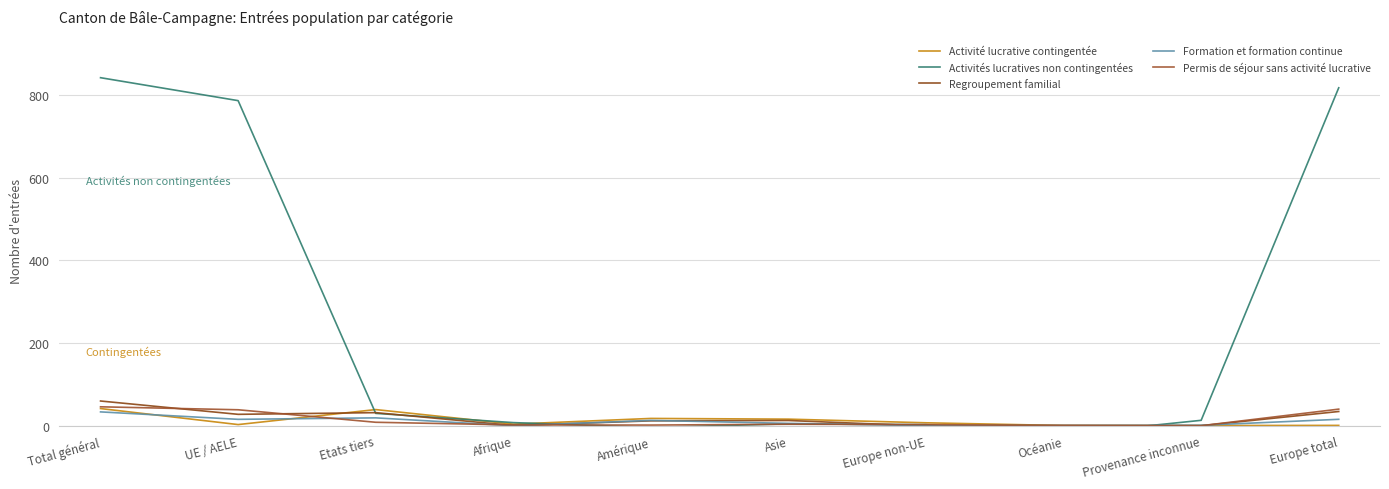

How many times do Permis de séjour sans activité lucrative and Formation et formation continue cross each other?

6